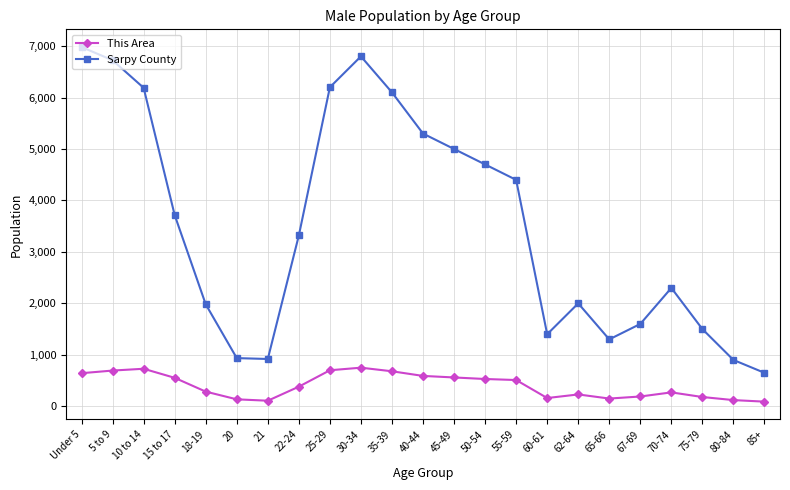

List the series in order of their overall mean, lowest first.

This Area, Sarpy County